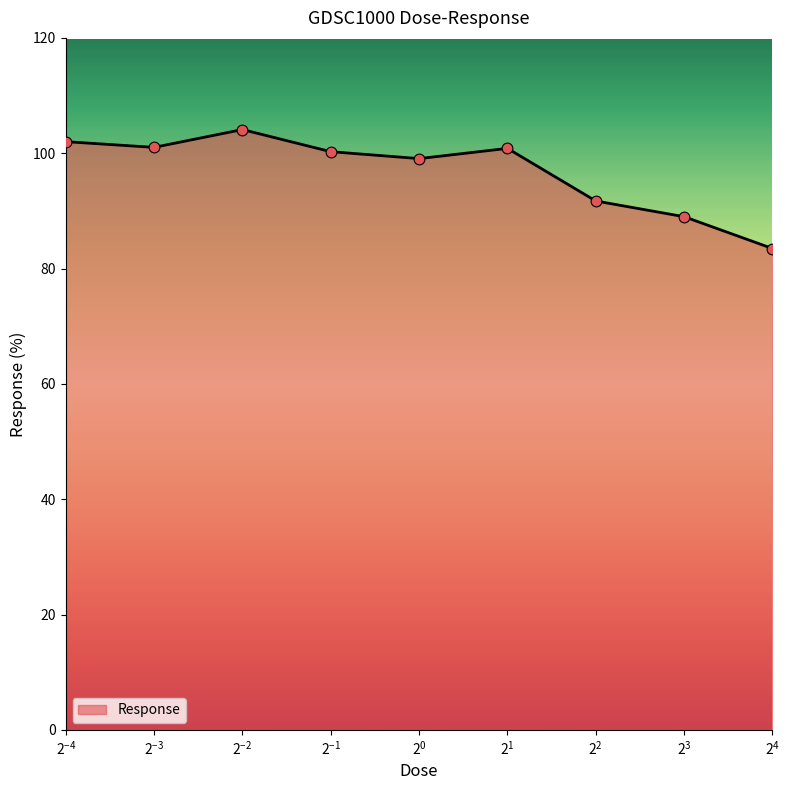

What is the minimum value shown in the chart?

83.5